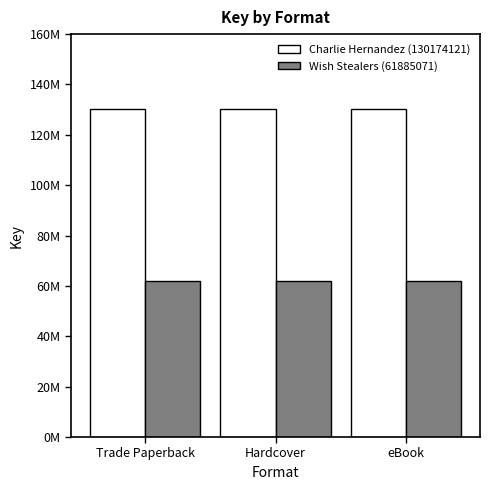

What is the total value across all series at Trade Paperback?

192059192